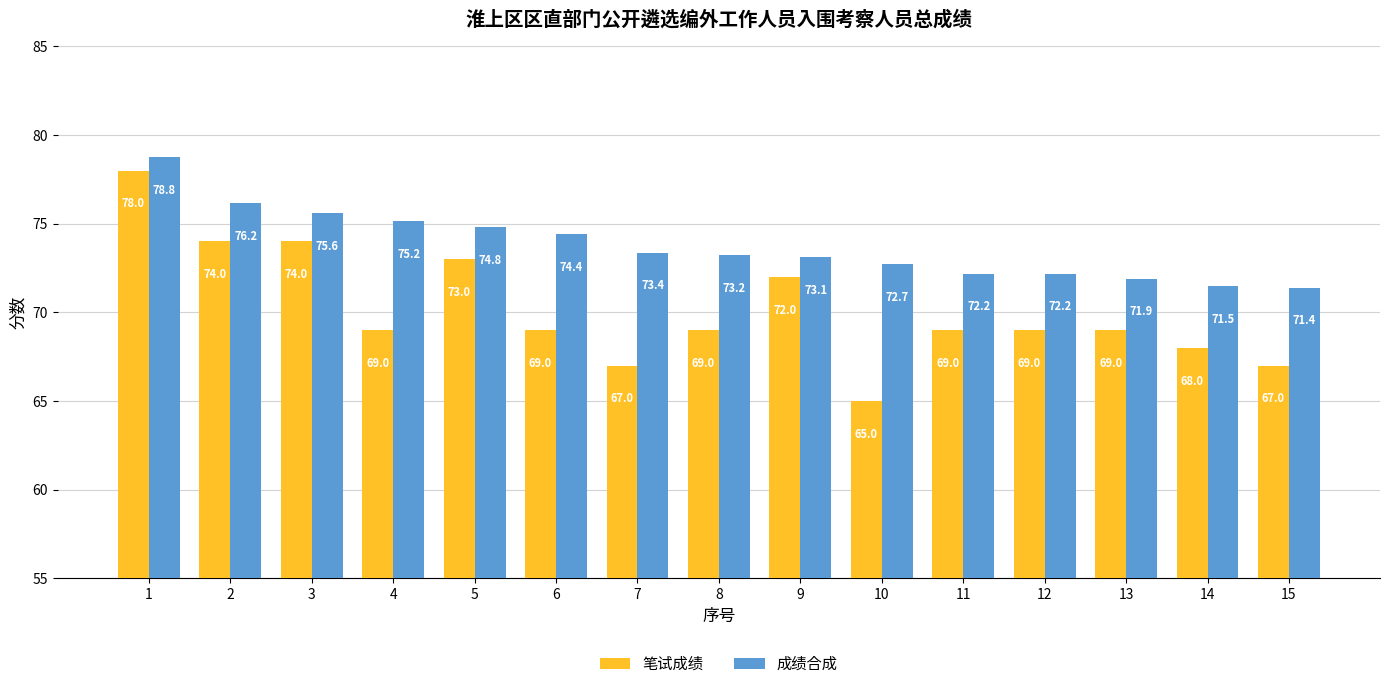

Rank the series by their average value, from lowest to highest.

笔试成绩, 成绩合成